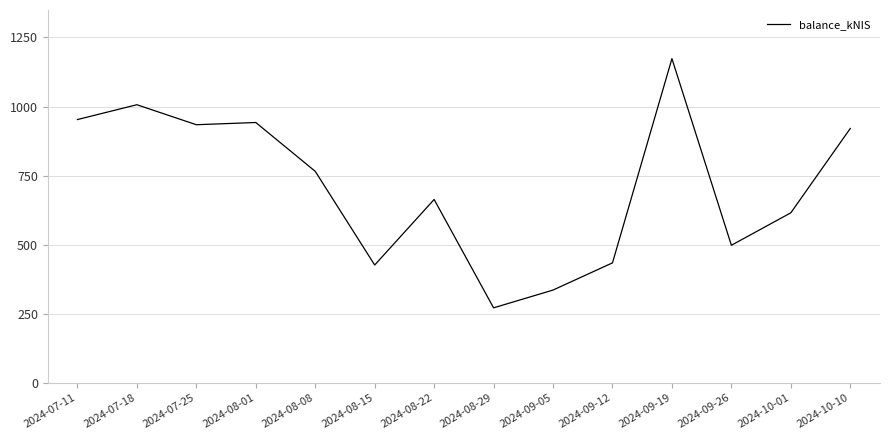

What is the minimum value shown in the chart?

271.5